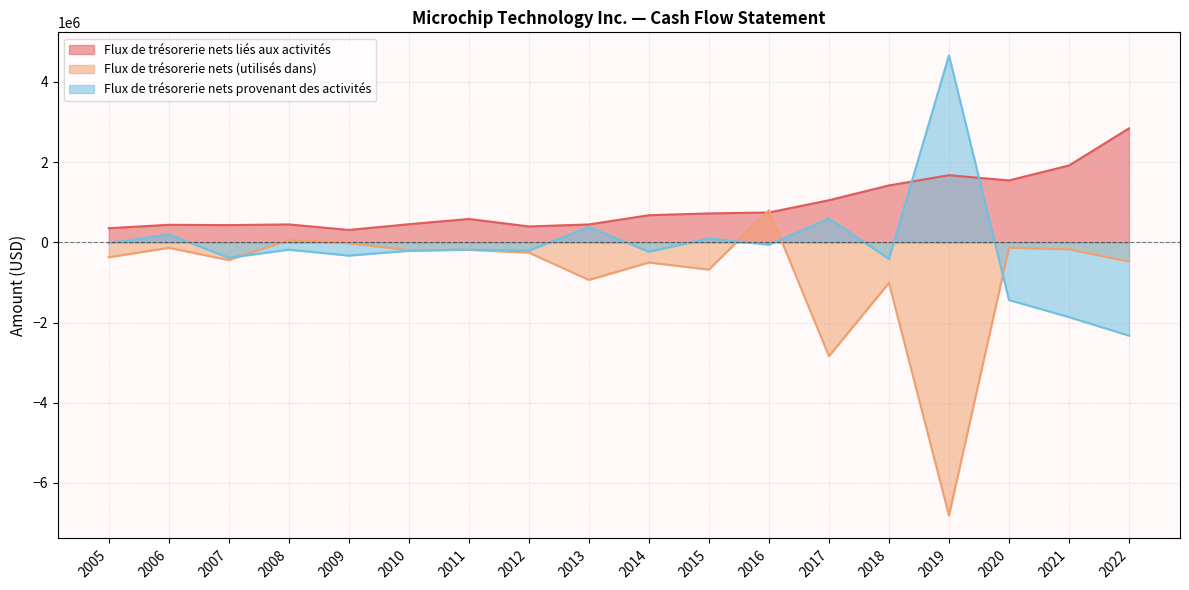

What is the total value across all series at 2021?

-121000